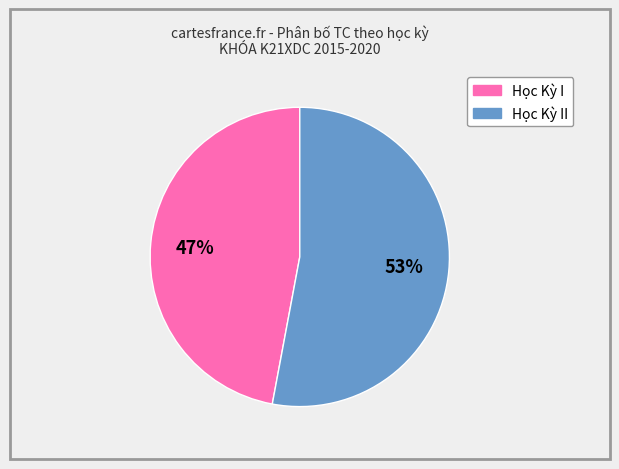

Is there a majority slice in this chart?

Yes